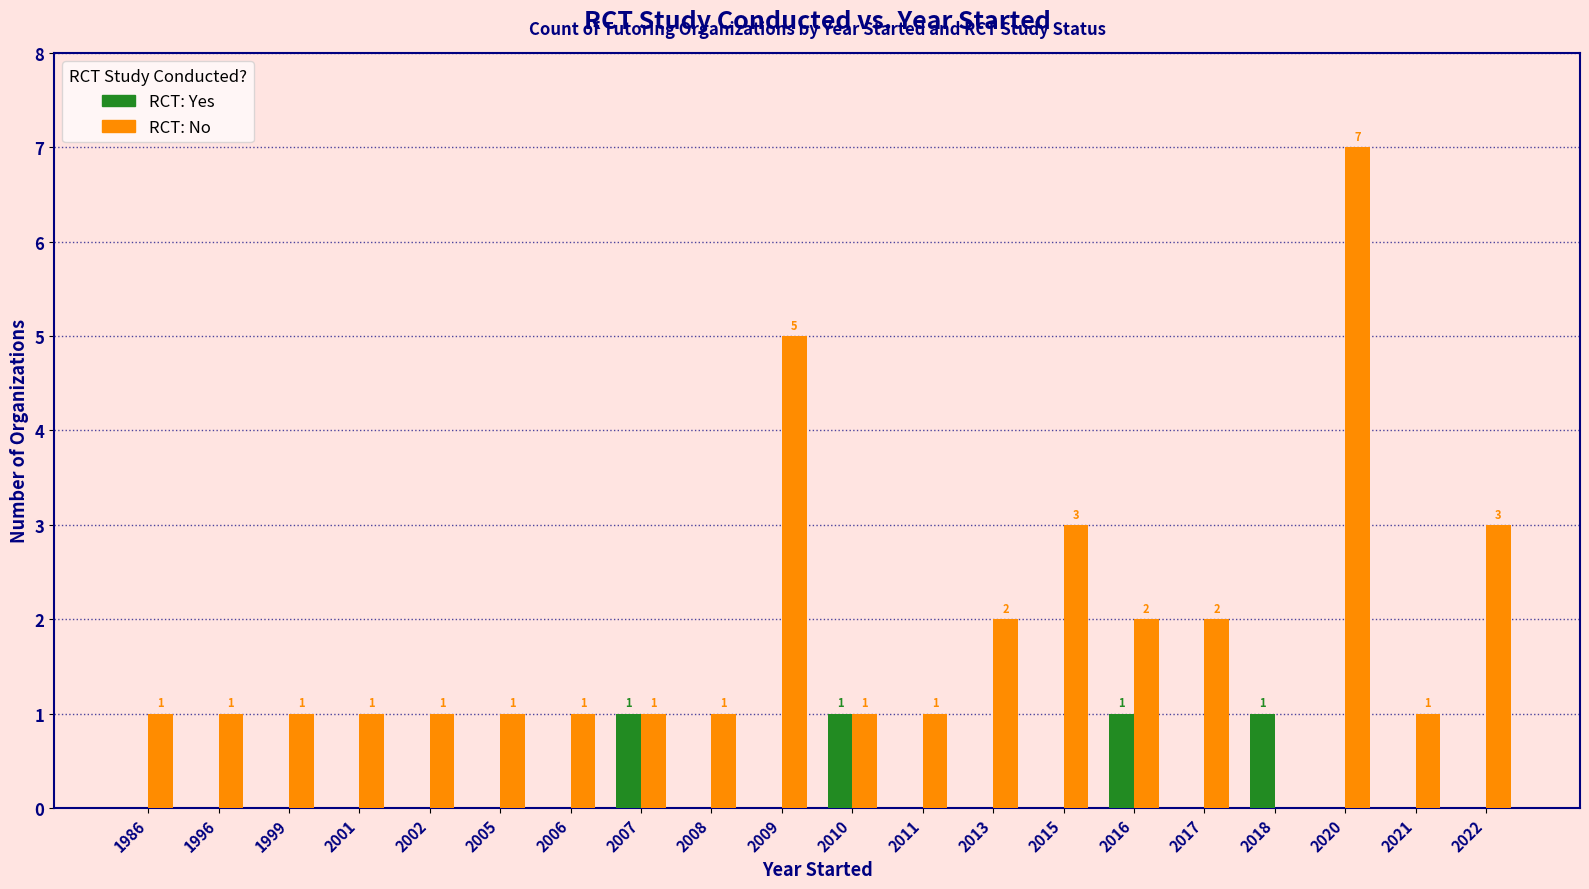

Which series has the widest spread of values?

RCT: No